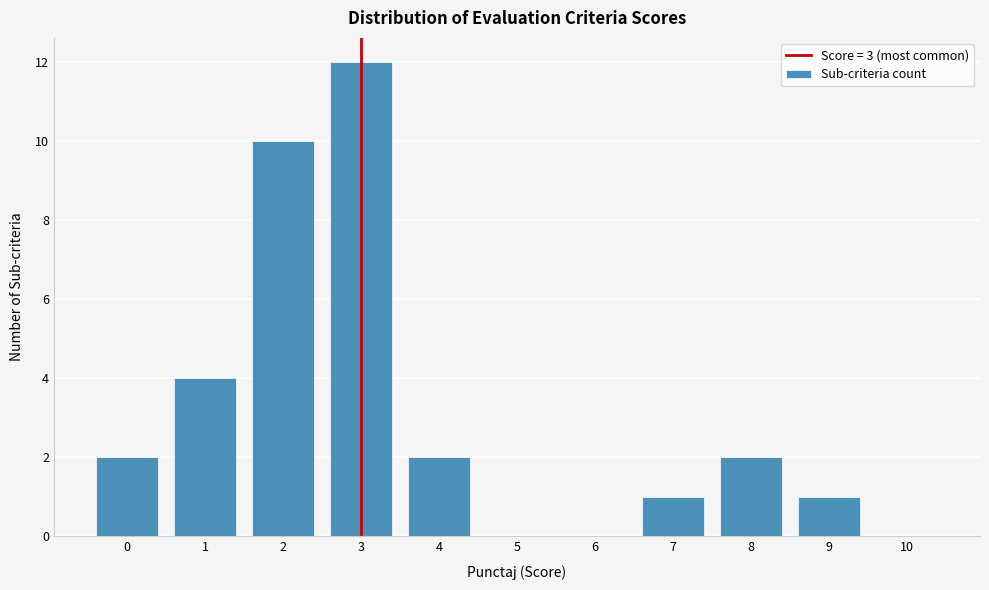

Reading left to right, extract all data points from this chart.

0=2	1=4	2=10	3=12	4=2	5=0	6=0	7=1	8=2	9=1	10=0